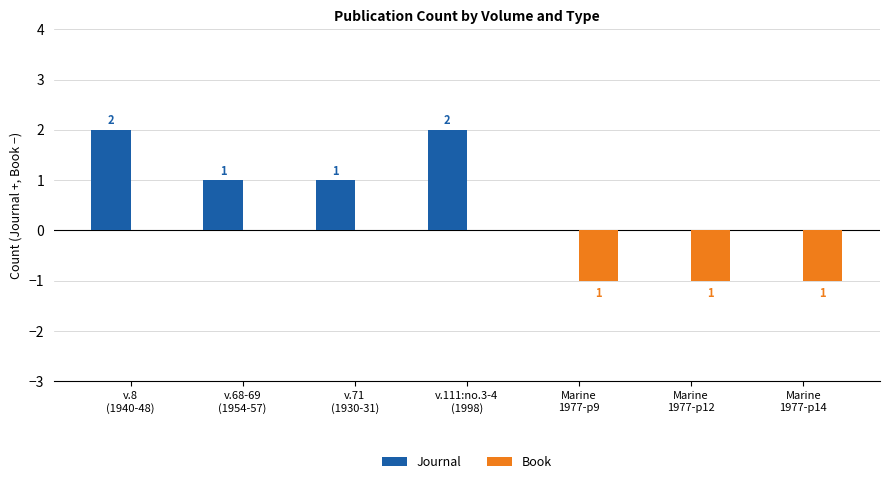

Which series has the widest spread of values?

Journal